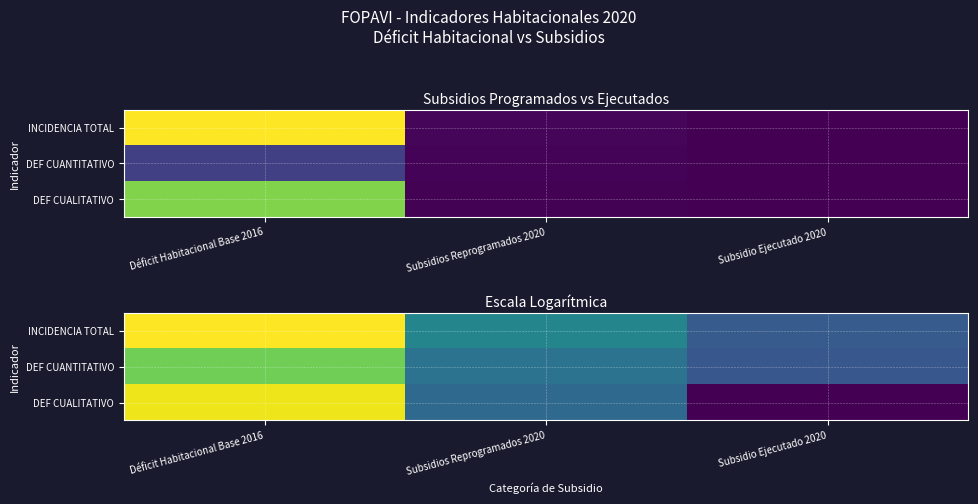

Which has a higher value, Déficit Habitacional Base 2016 or Subsidio Ejecutado 2020?

Déficit Habitacional Base 2016